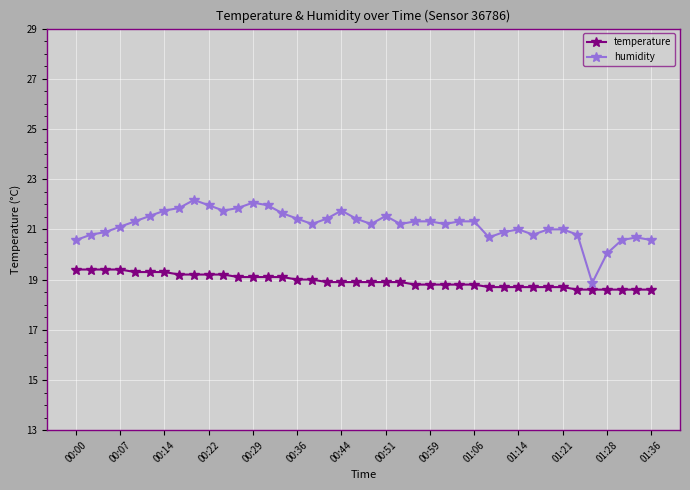

What is the greatest value displayed?

22.2